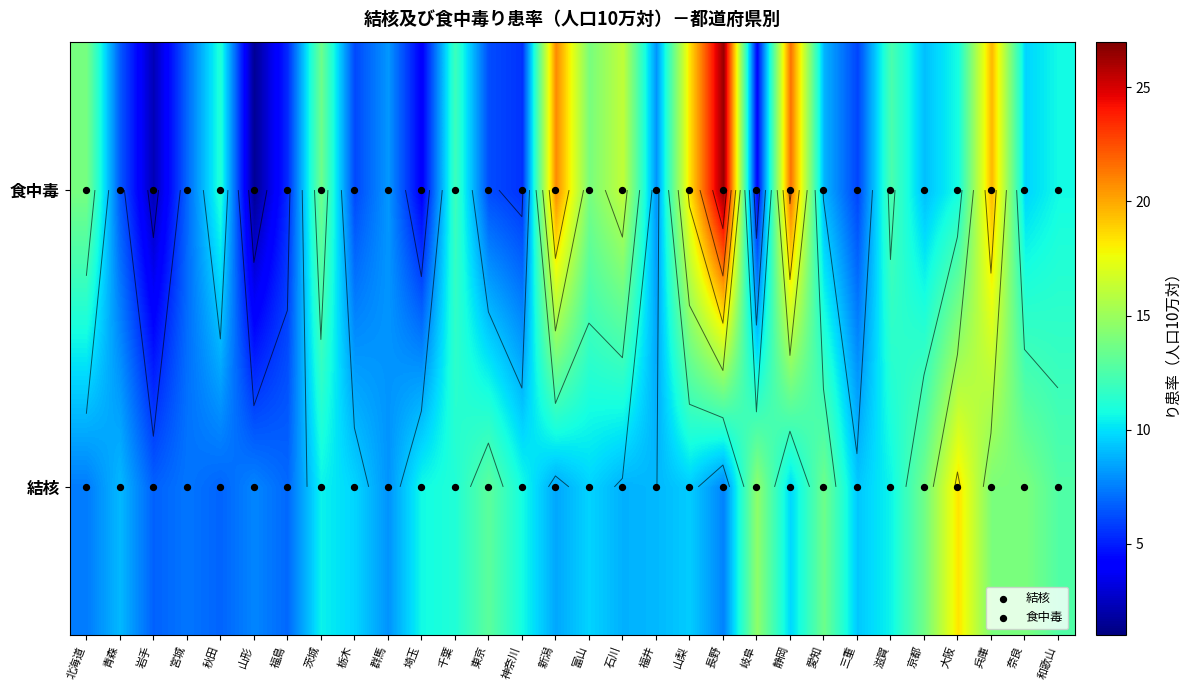

How many distinct data groups are displayed?

2